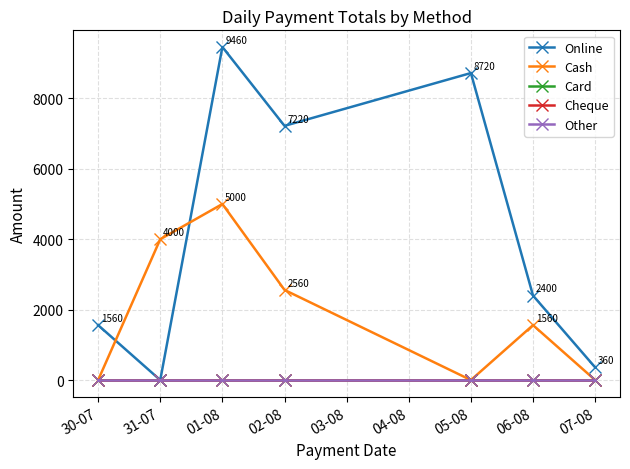

Does the chart have visible grid lines?

Yes